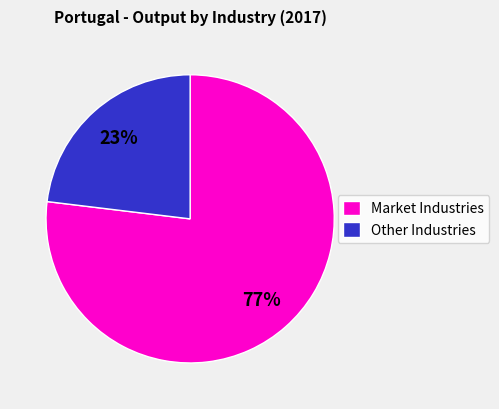

Which category has the smallest portion of the pie?

Other Industries